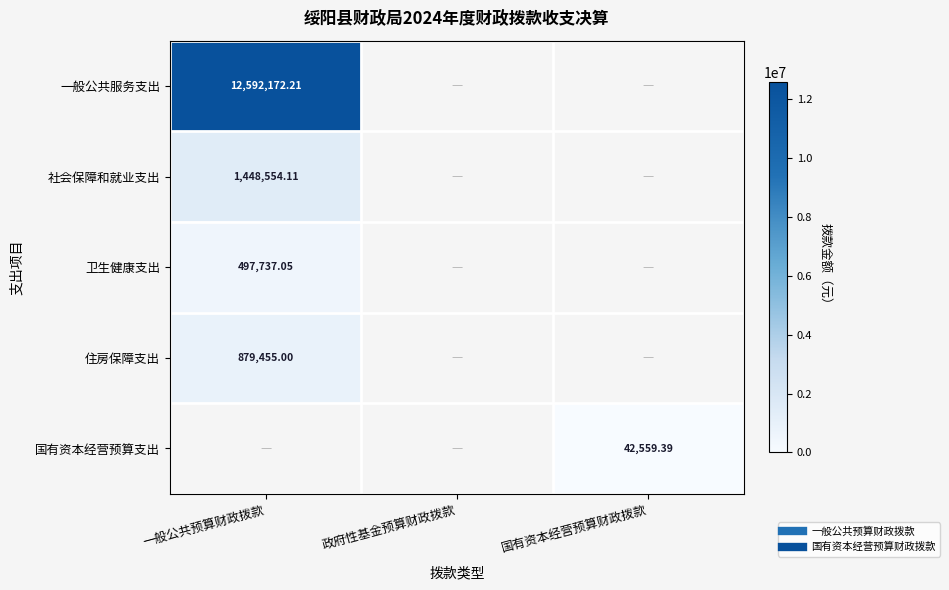

What is the spread (max minus min) of values at 国有资本经营预算财政拨款?

42559.4